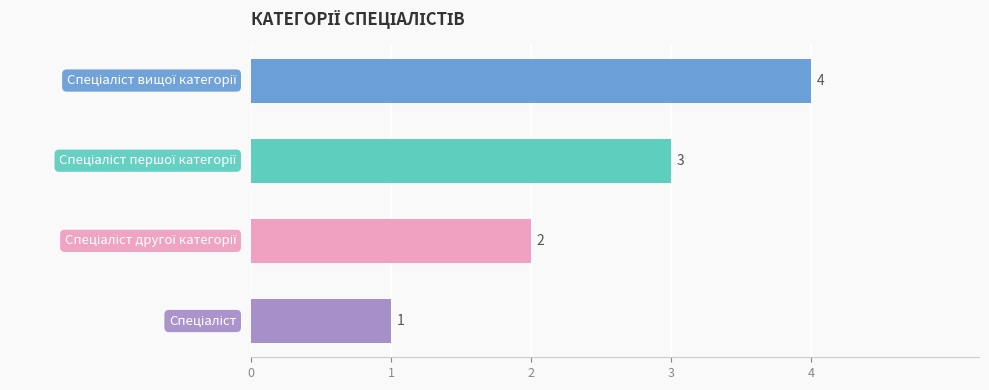

How many values are between 2 and 4?

3